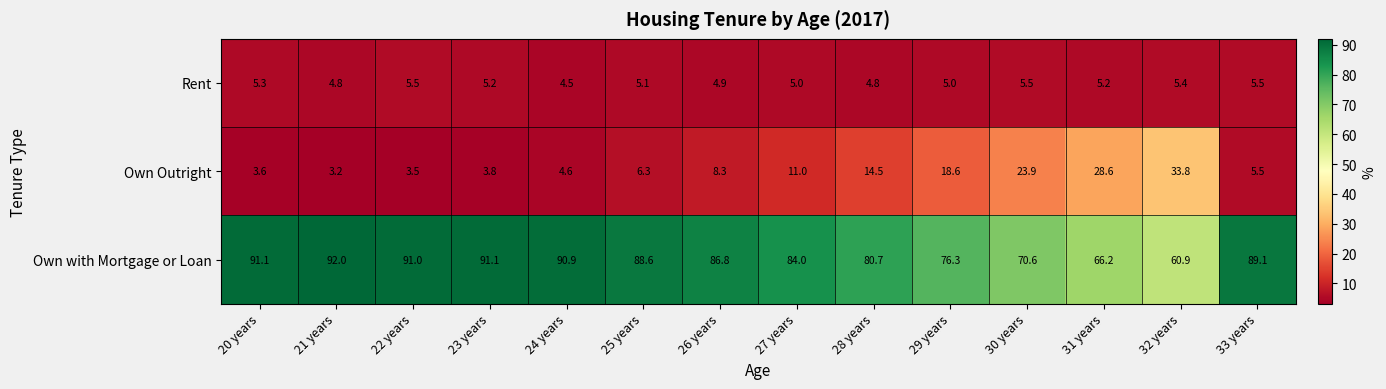

What is the sum of all Own with Mortgage or Loan values?

1159.3